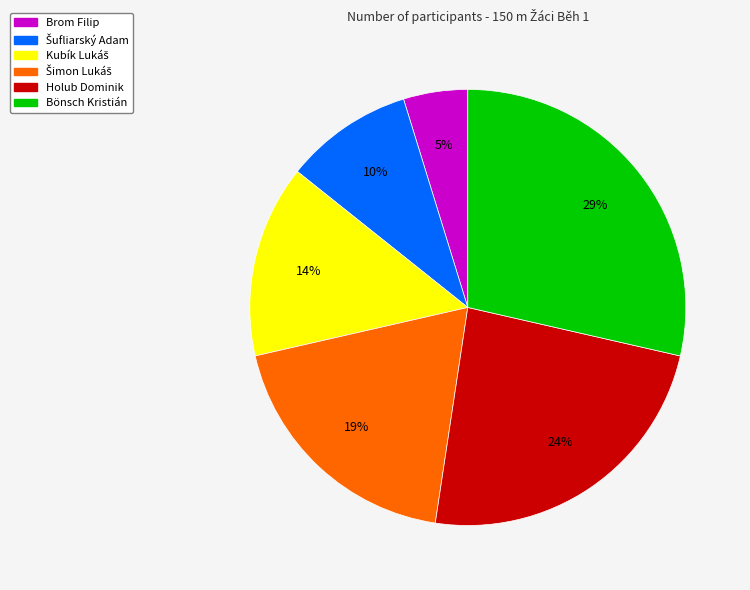

Is there a majority slice in this chart?

No